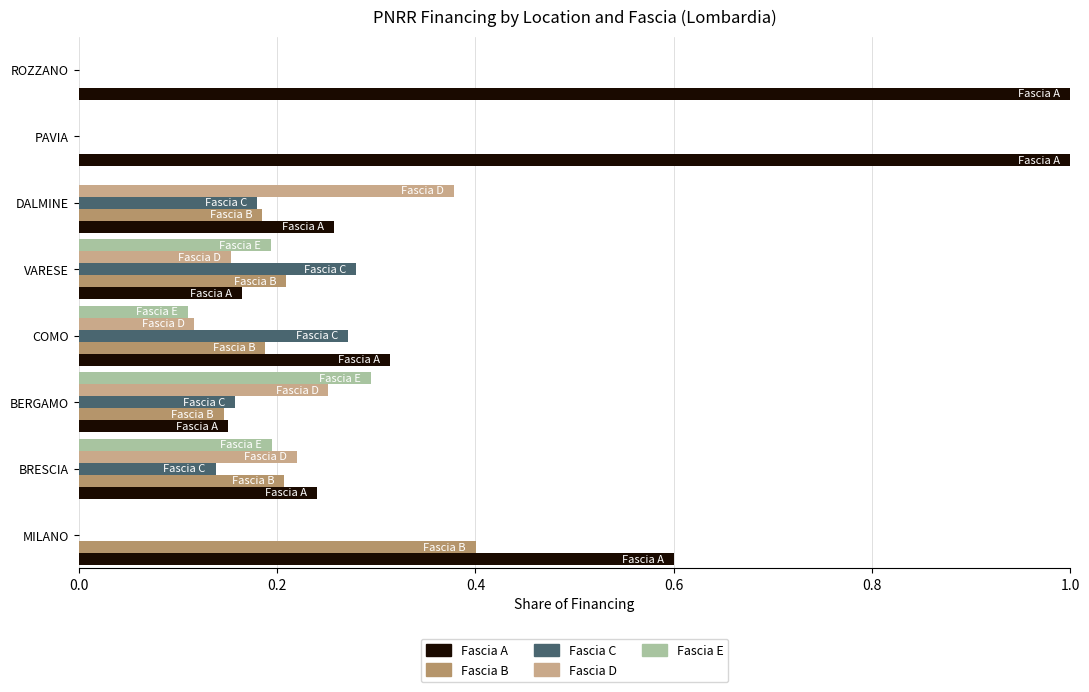

True or false: Fascia E has a value of -0.2 at ROZZANO.

False